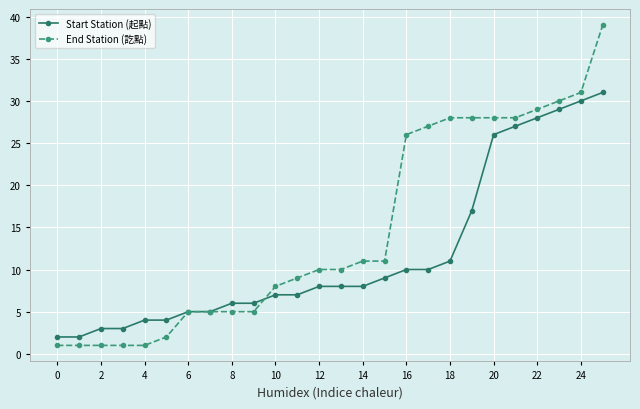

What are all the series names shown in the legend?

Start Station (起點), End Station (訖點)